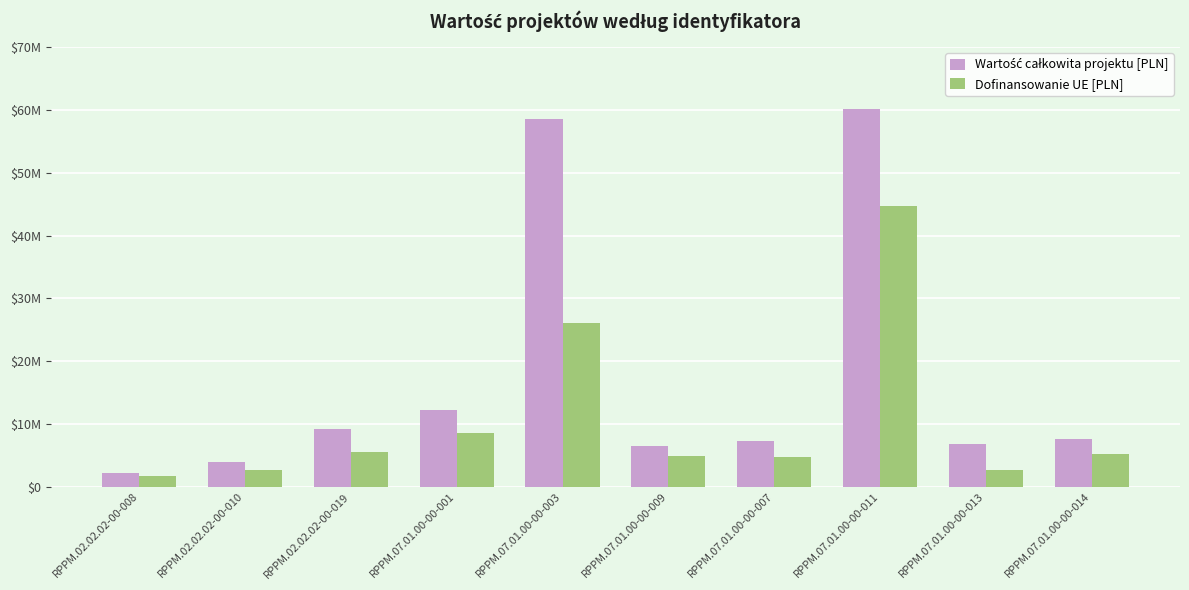

Are the bars grouped side by side (vs. stacked)?

Yes